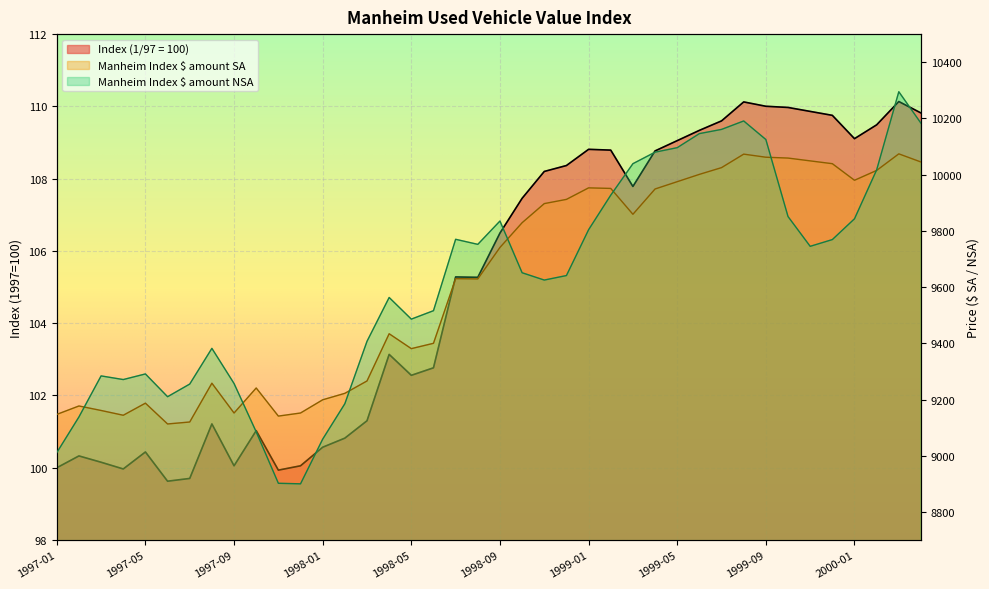

At which category is the sum across all series the highest?

2000-03